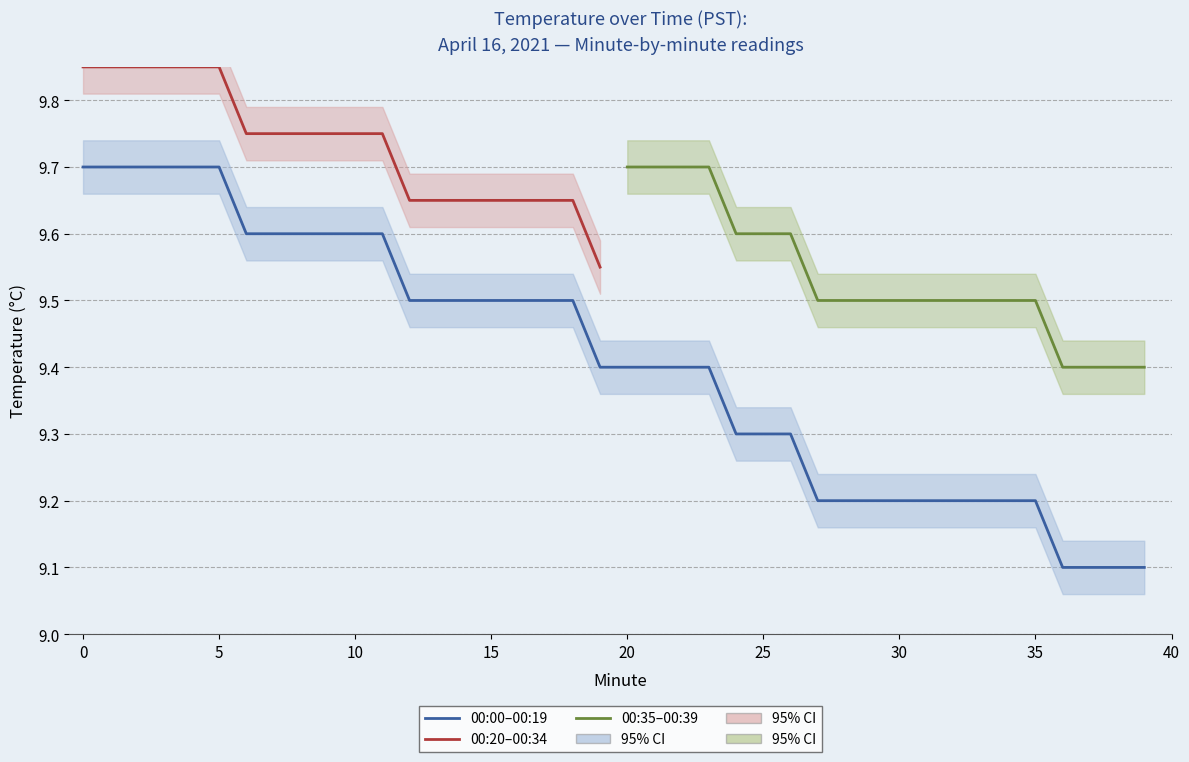

What is the difference between the maximum and minimum values in the Hour 0 (00:20-00:39) series?

0.3